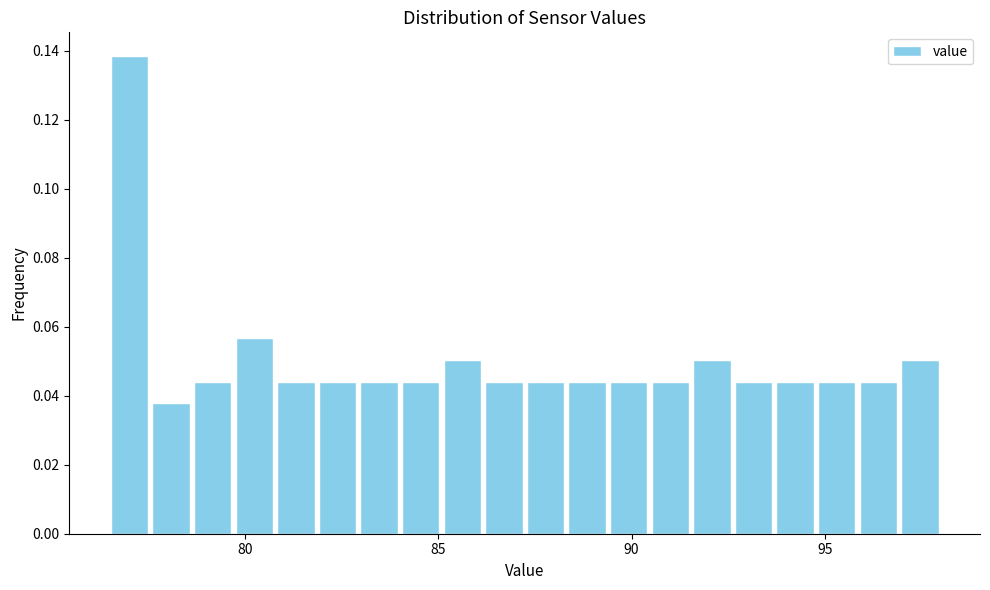

Around what value on the x-axis is the tallest bar? Give the approximate position of its centre, as read against the axis.

77.0